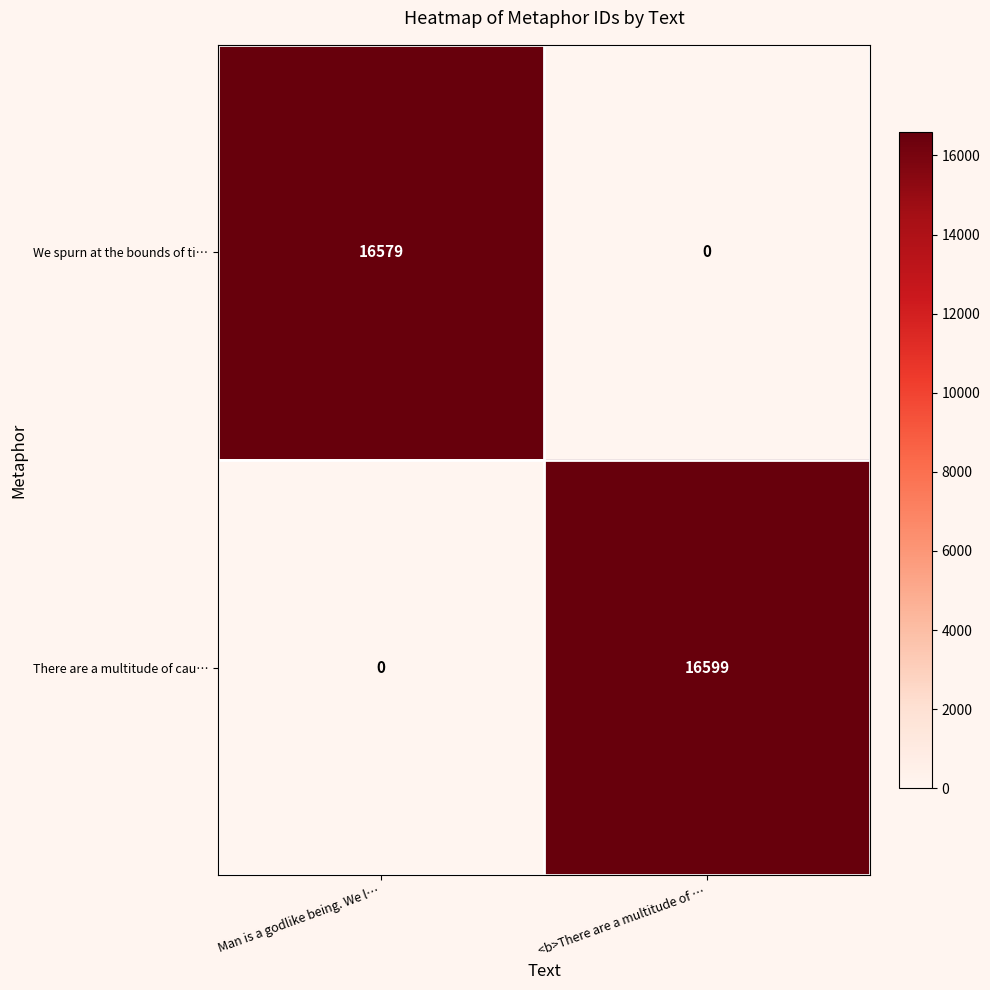

Reading left to right, list all the values displayed in this chart.

We spurn at the bounds of ti…: Man is a godlike being. We l…=16579	<b>There are a multitude of …=0
There are a multitude of cau…: Man is a godlike being. We l…=0	<b>There are a multitude of …=16599